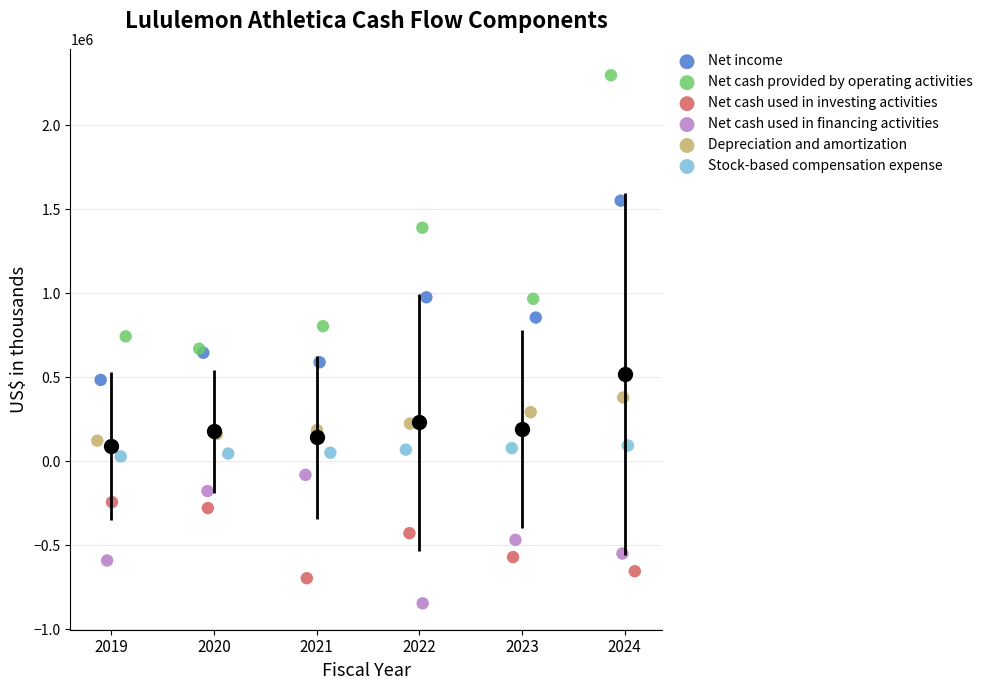

Which series has the widest spread of Y values?

Net cash provided by operating activities